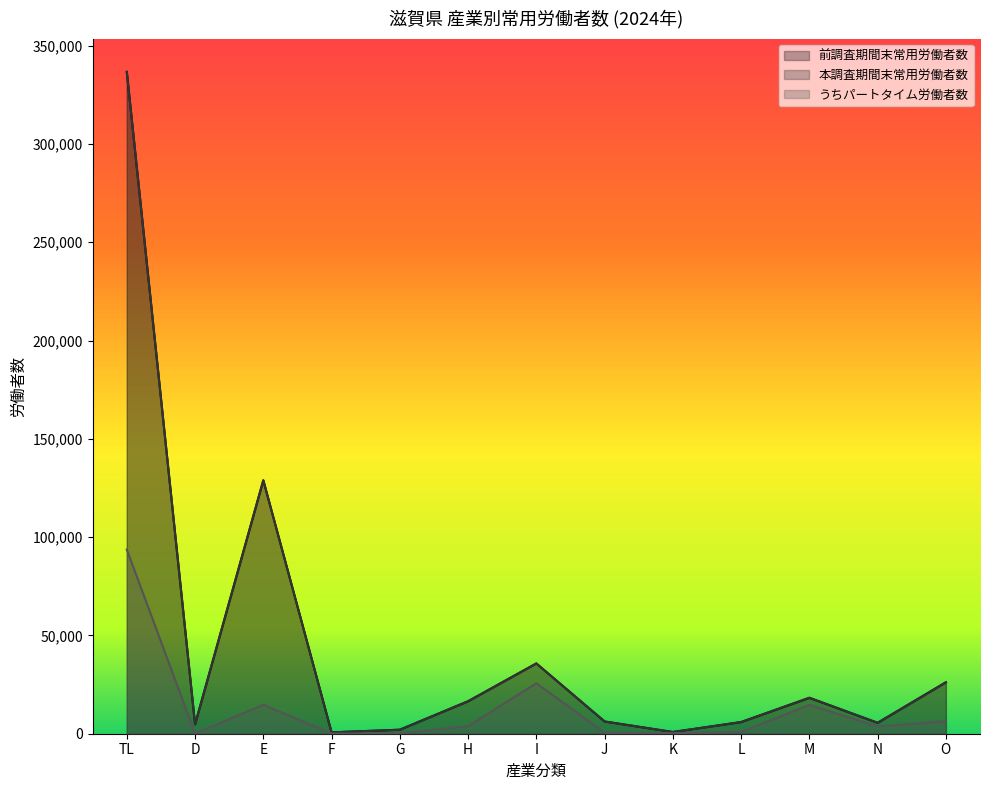

True or false: うちパートタイム労働者数 and 本調査期間末常用労働者数 intersect in this chart.

False